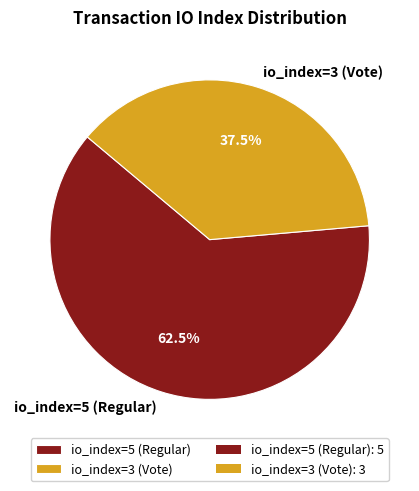

Which slice is the largest?

io_index=5 (Regular)